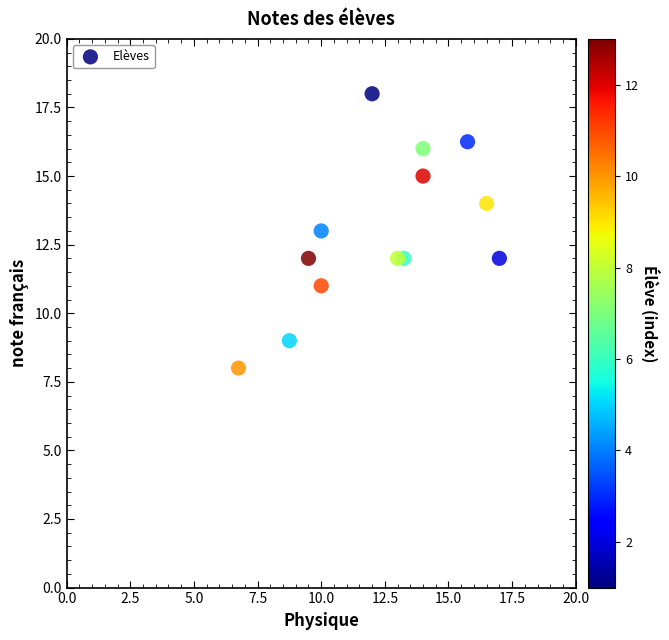

What is the range of Y values (max minus min)?

10.0